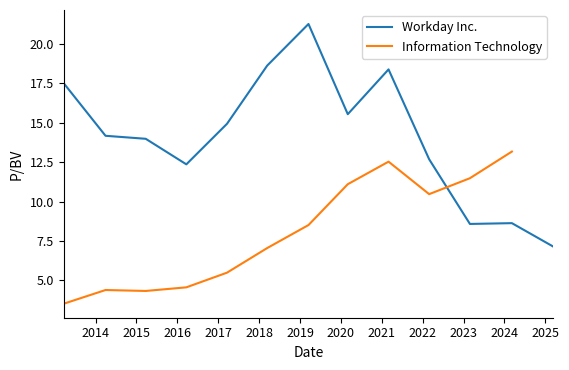

What position from the left is 2024-03-08?

12